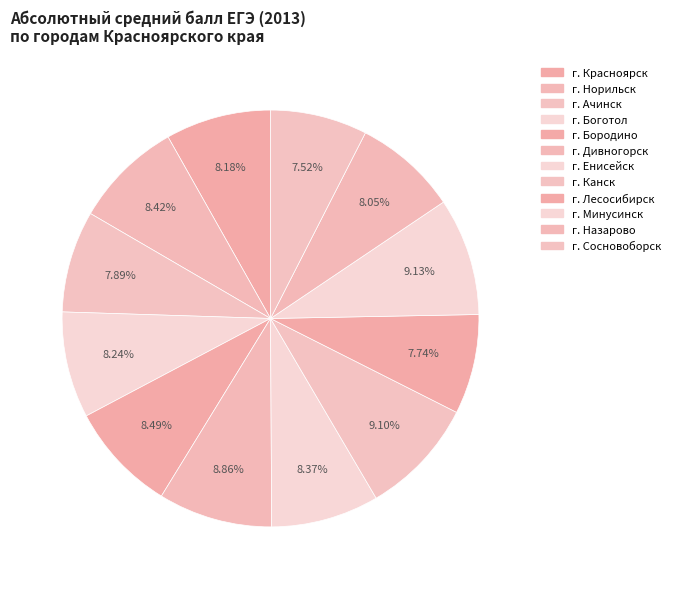

How many segments does this pie chart have?

12